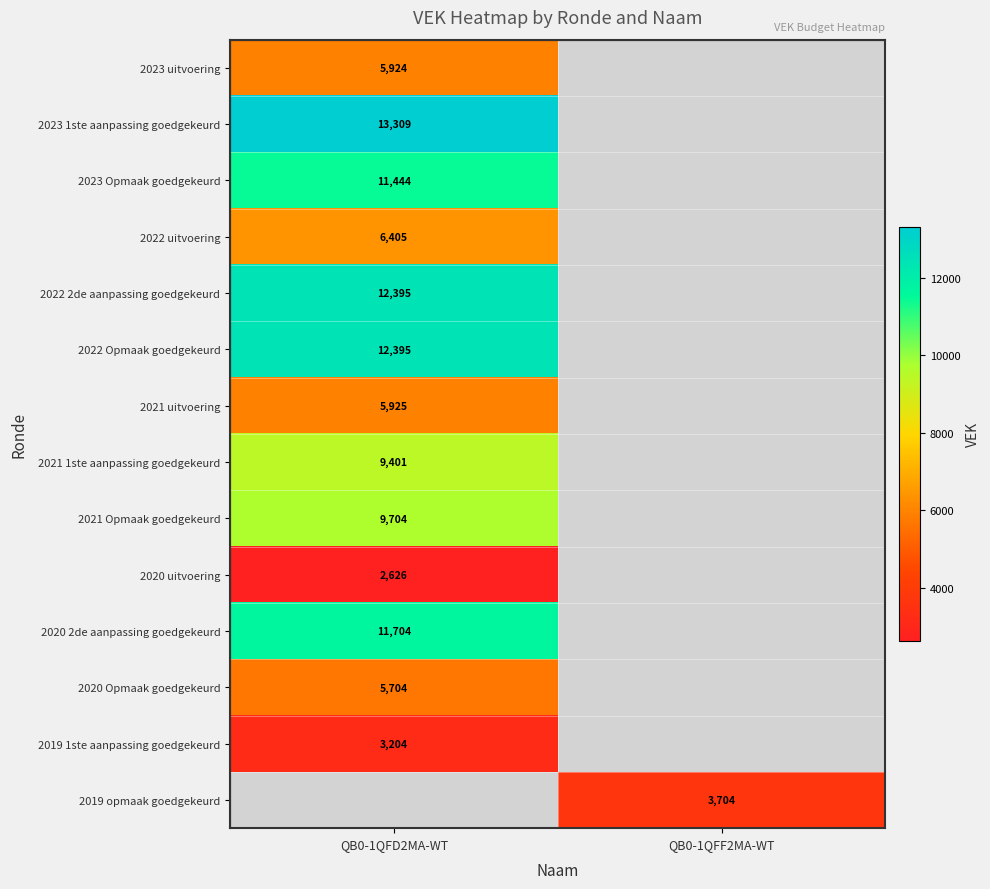

At how many categories does at least one series exceed 5632?

1